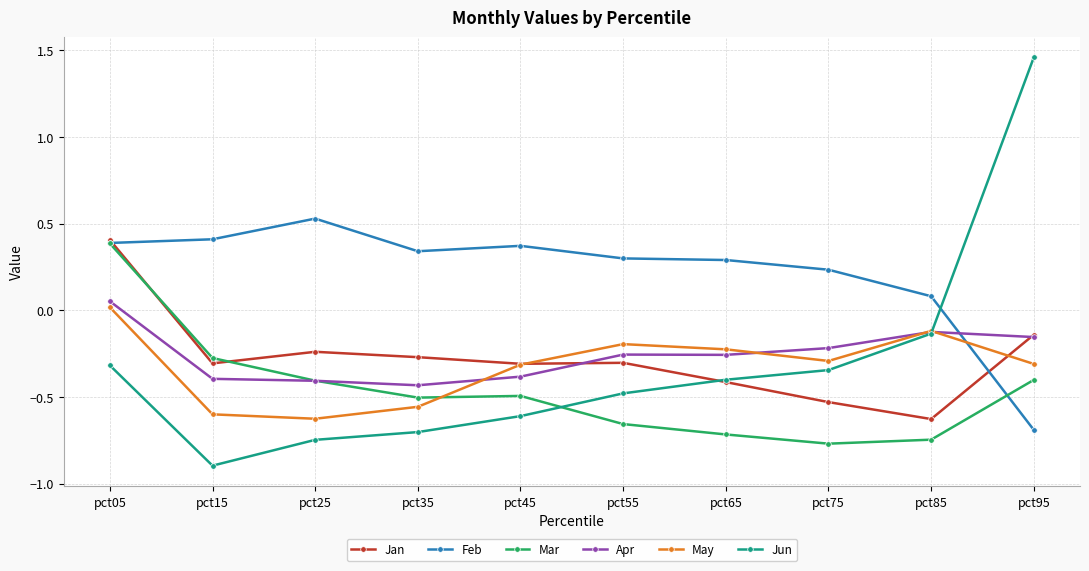

At which category is the sum across all series the highest?

pct05